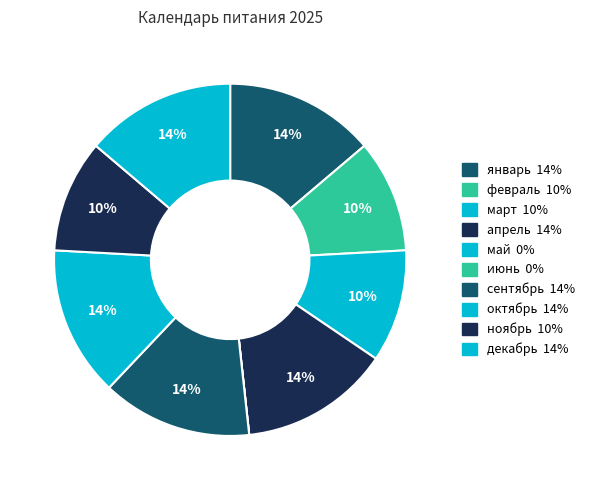

Is there a majority slice in this chart?

No